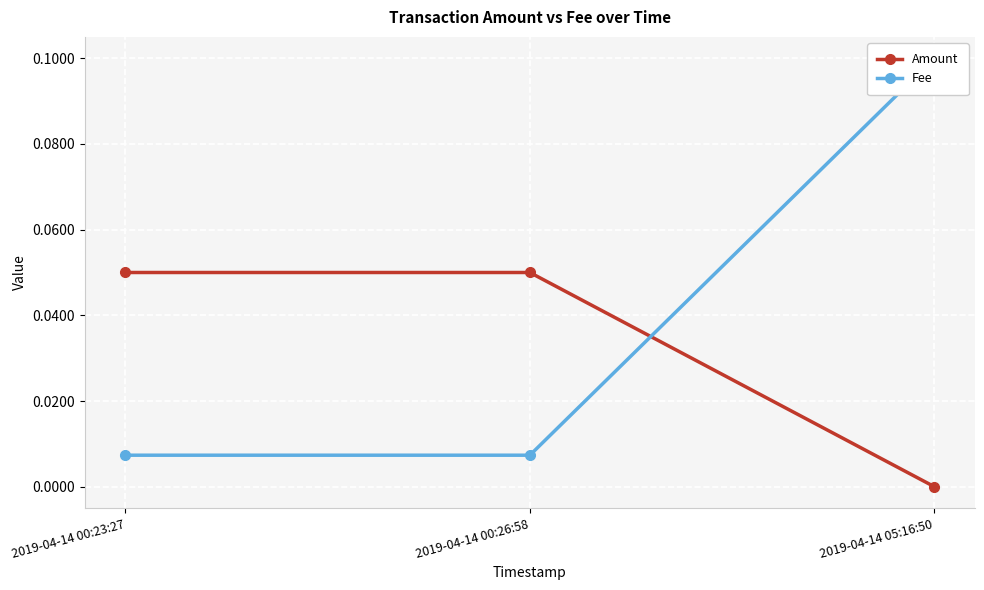

What are all the series names shown in the legend?

Amount, Fee